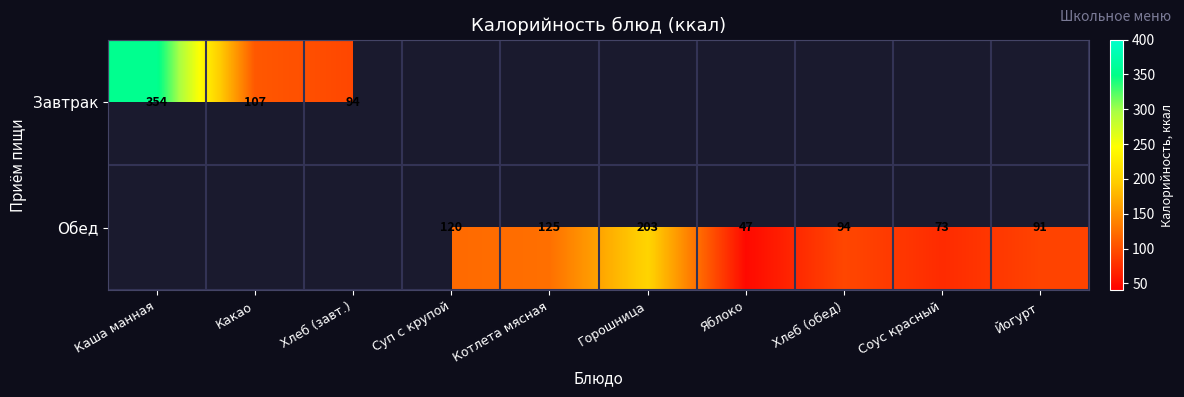

Is it true that Обед equals 120 at Суп с крупой?

True